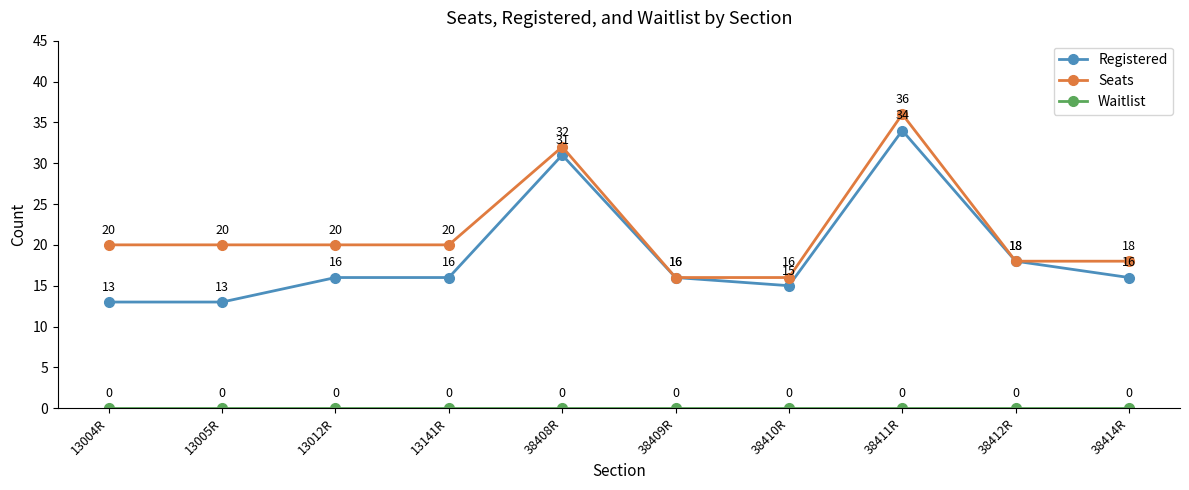

What is the maximum value shown in the chart?

36